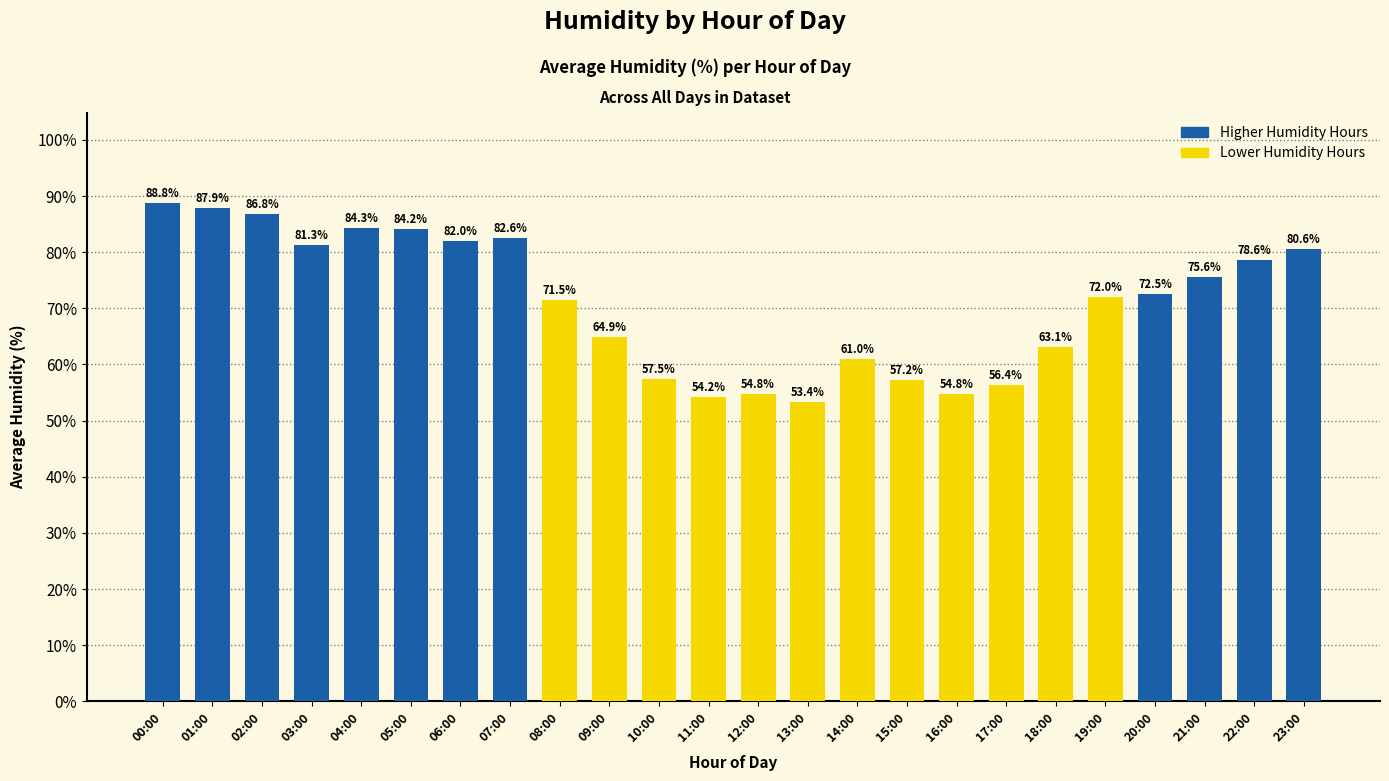

Between 08:00 and 23:00, which is larger?

23:00